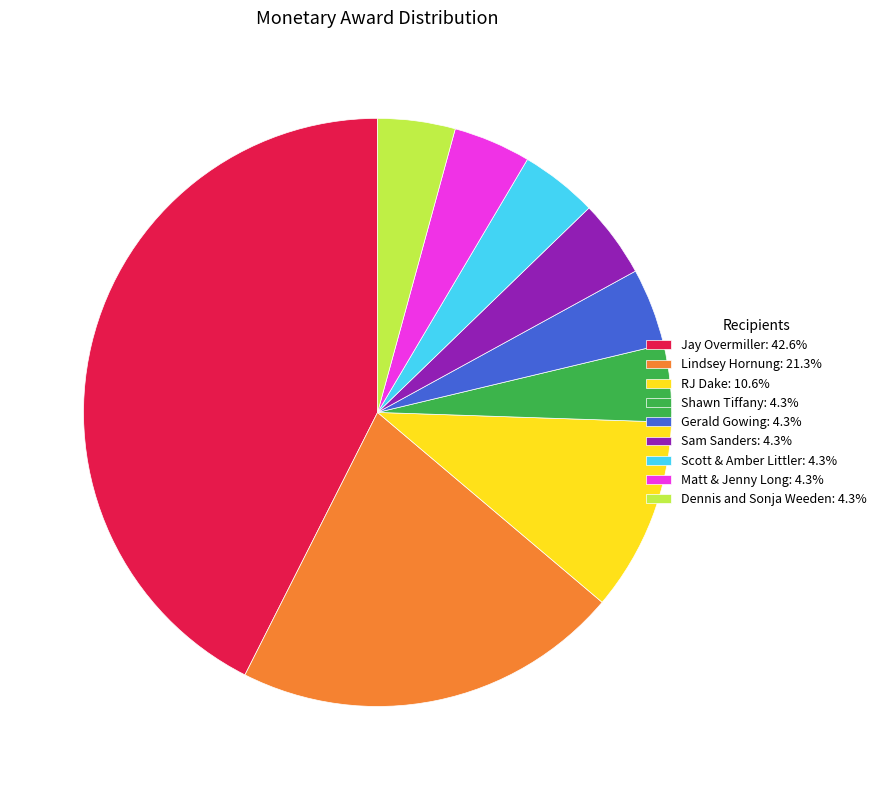

Which slice is the largest?

Jay Overmiller